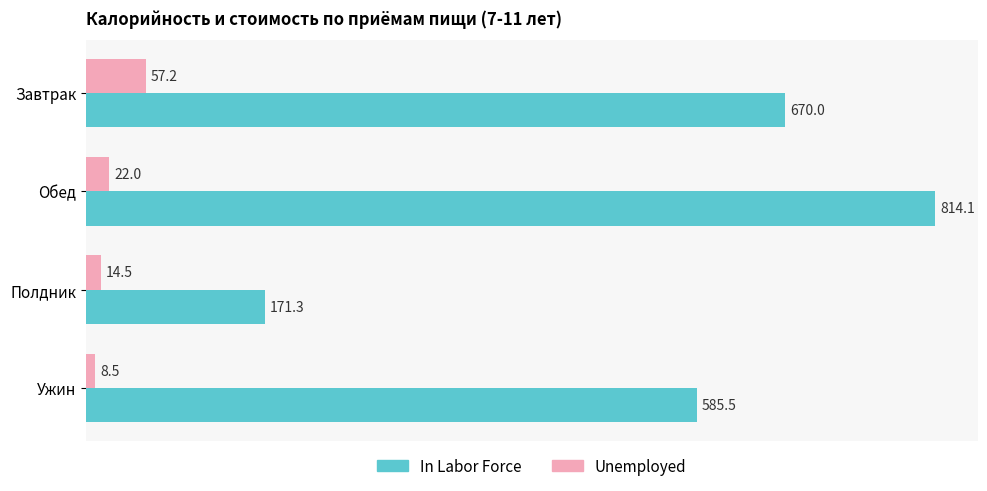

The value of In Labor Force at Ужин is 585.5. True or false?

True